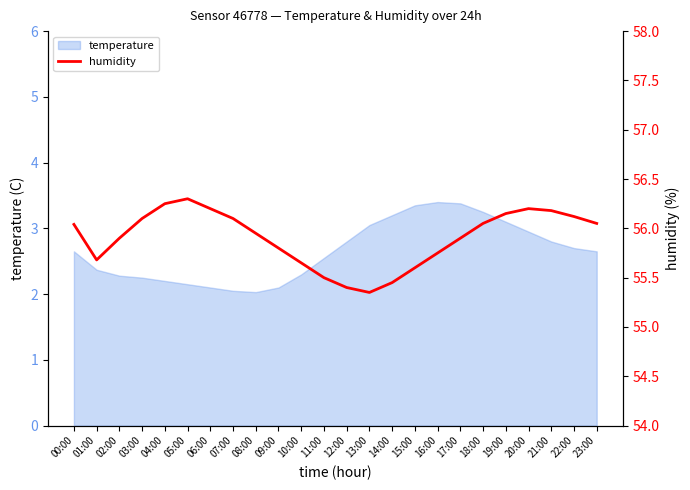

How many points are higher than both their immediate neighbors (excluding endpoints)?

2